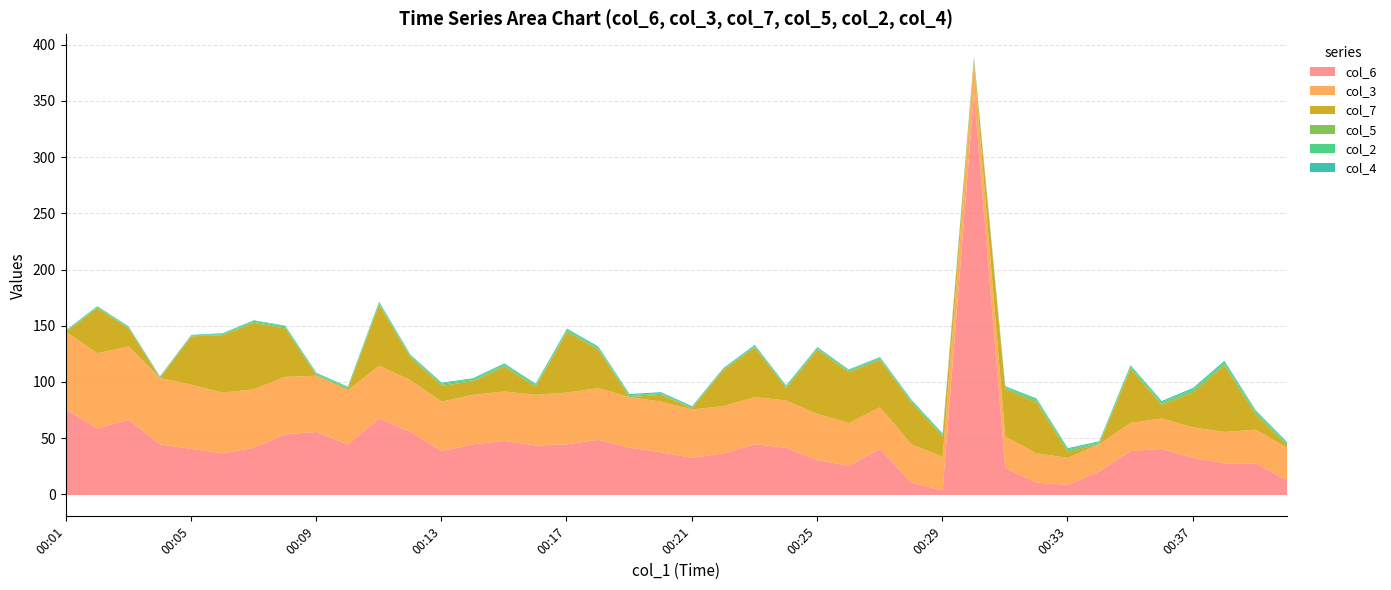

Which series has the largest total across all categories?

col_6